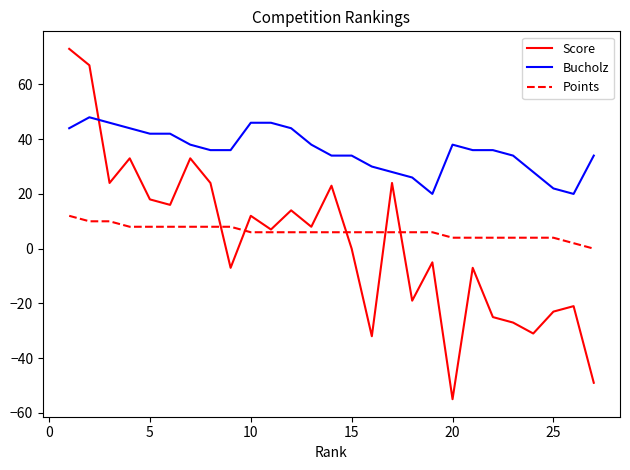

What is the smallest value displayed?

-55